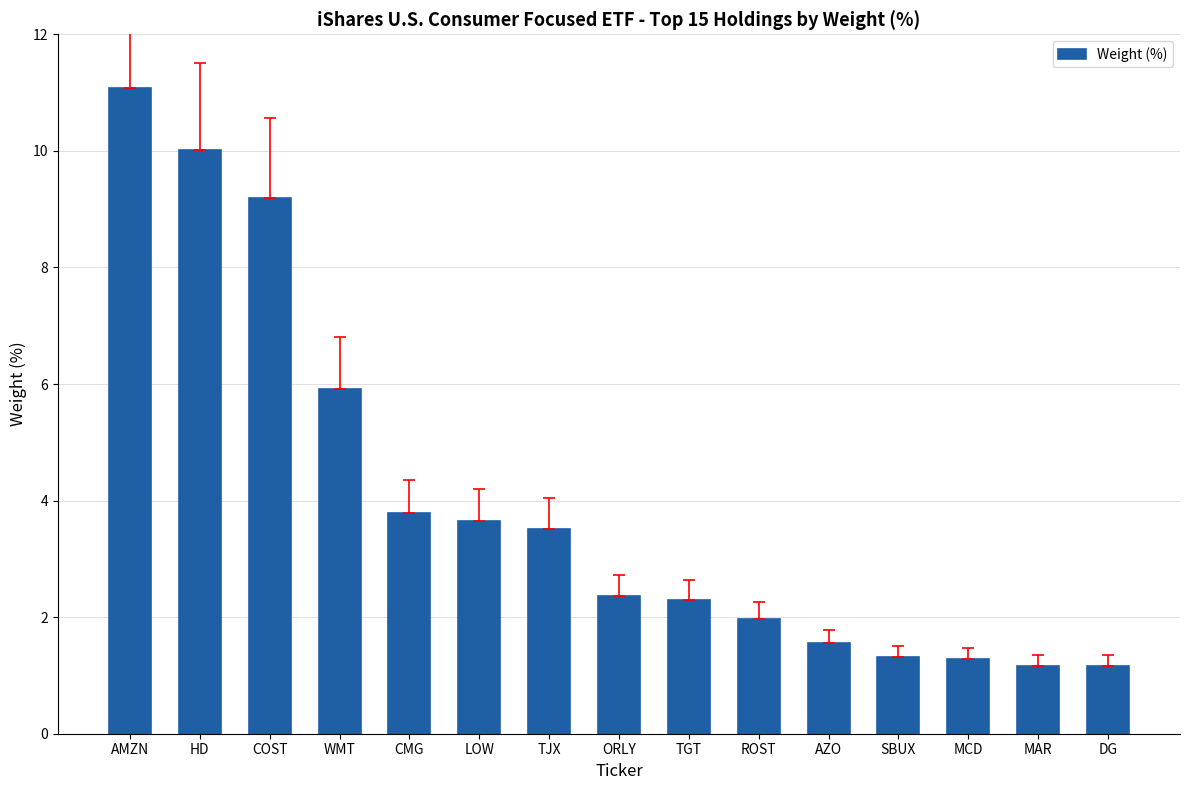

What is the value of the 2nd bar from the left?

10.0